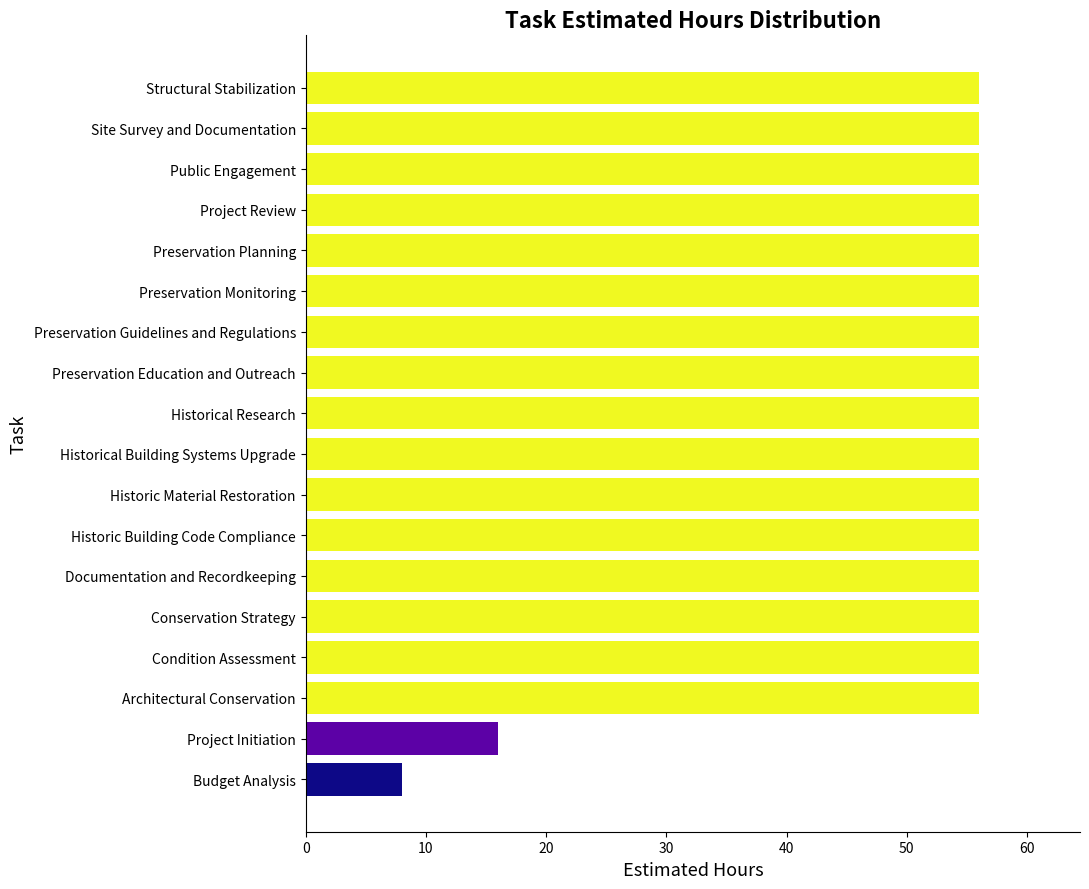

What is the label of the 5th bar from the bottom?

Conservation Strategy